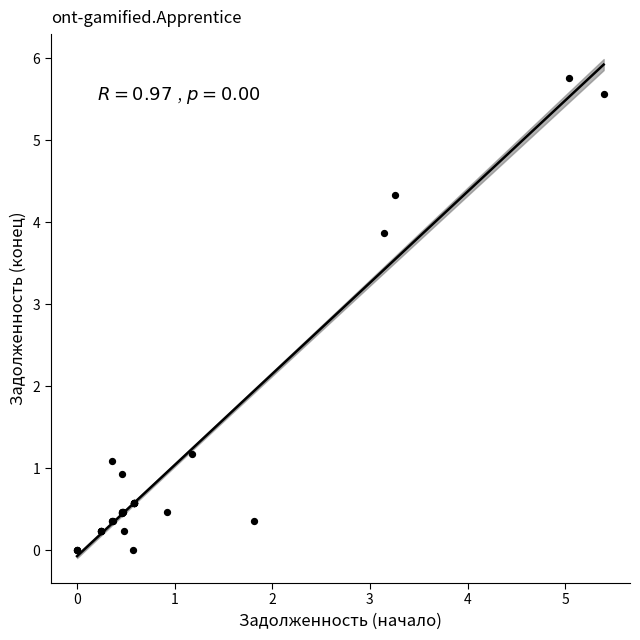

What Y value in the scatter plot is closest to 2?

1.2